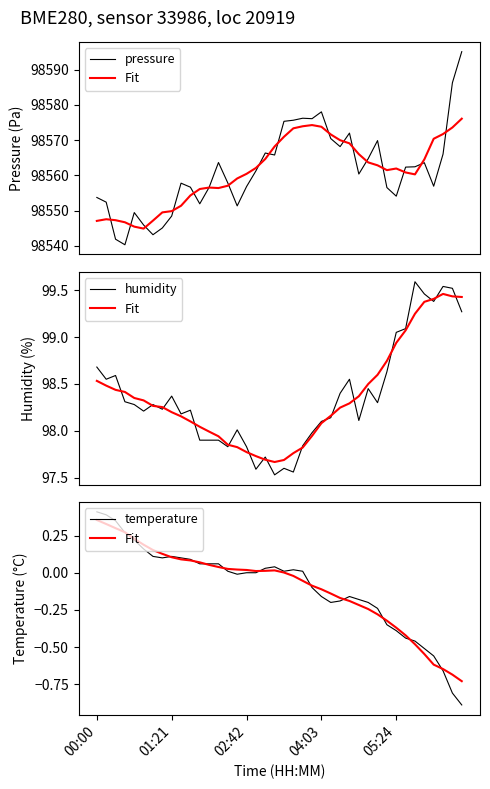

What is the label of the 10th point from the left?

9